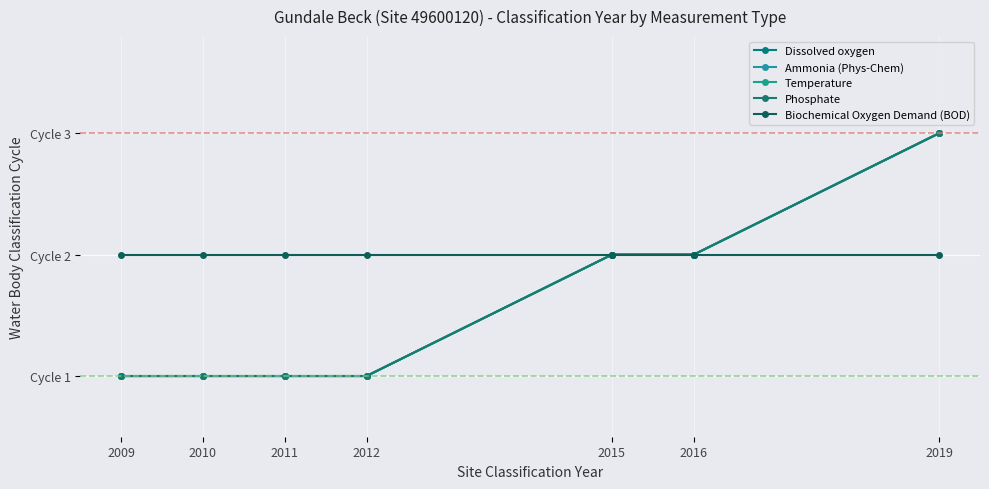

Is this an area chart (filled region under the line)?

No